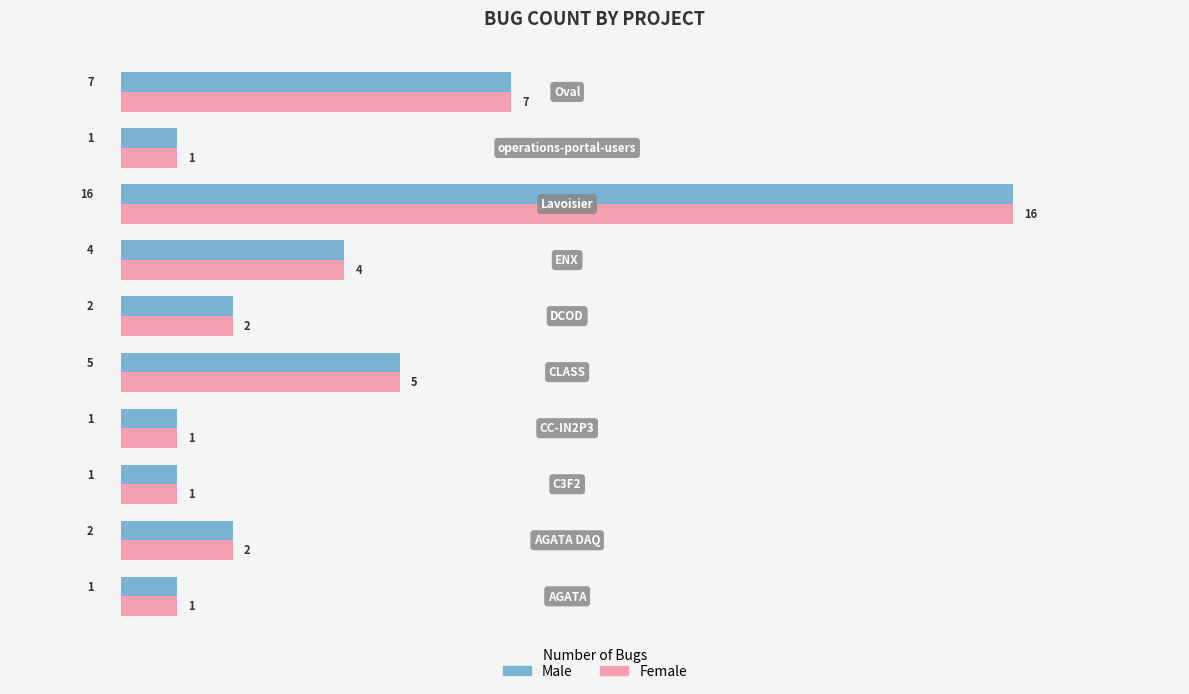

How many data points in Male are less than 2?

4